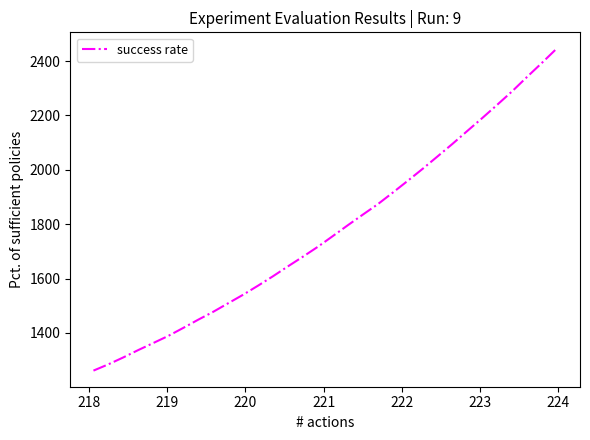

What is the minimum value shown in the chart?

1261.4